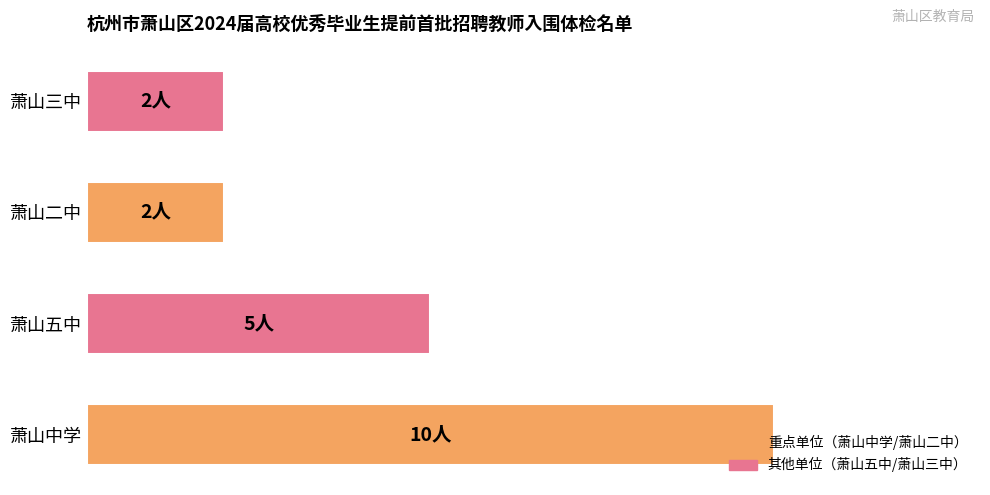

What is the average value?

5